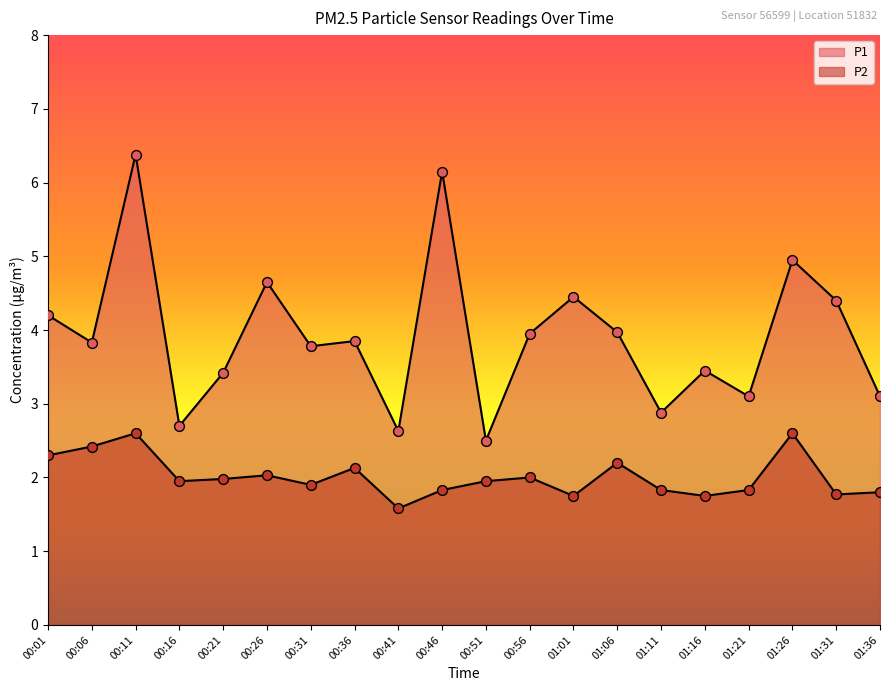

Which series contains the lowest Y value?

P2